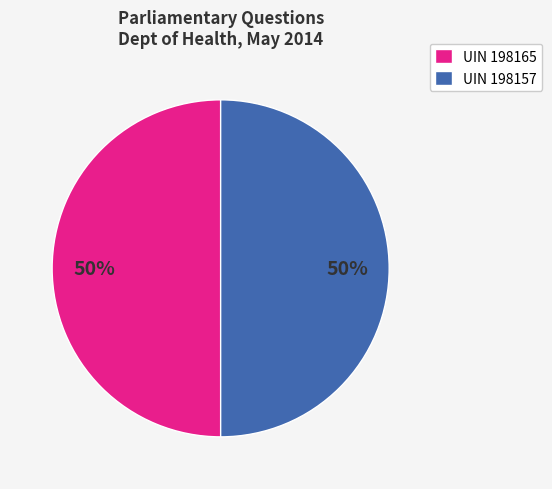

Approximately how many times larger is the value at UIN 198157 compared to UIN 198165?

1.0